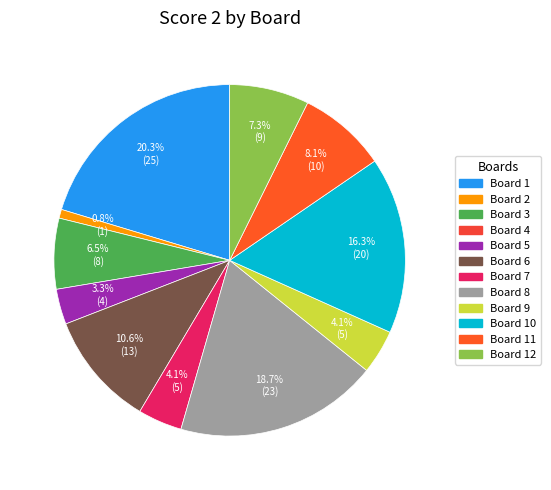

Does any single category account for the majority?

No